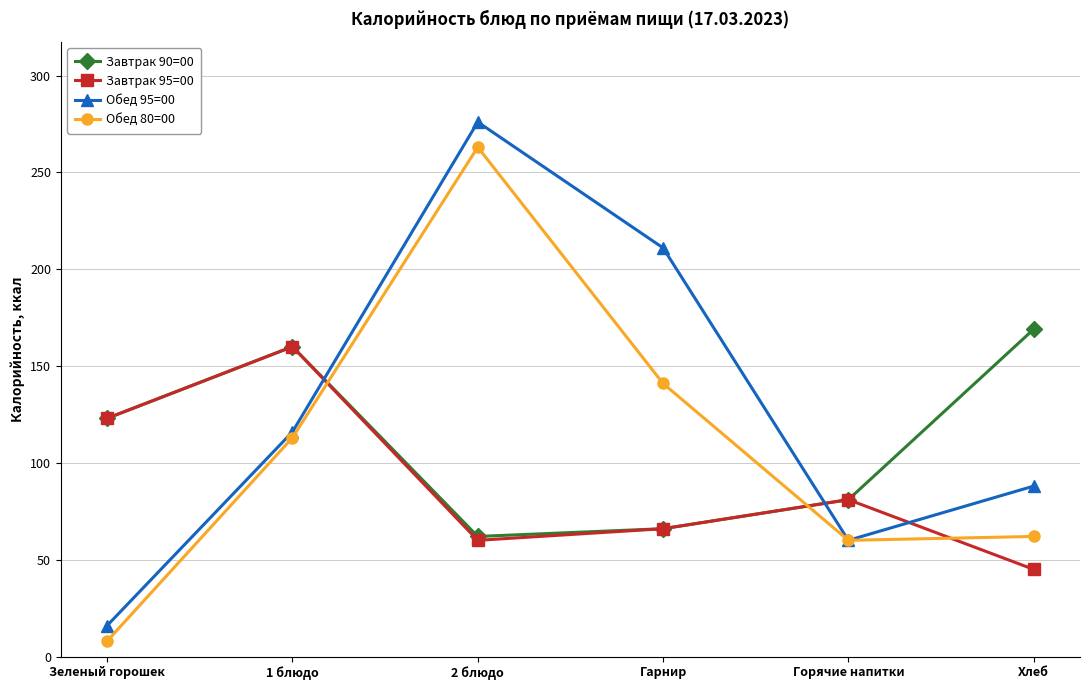

True or false: Обед 95=00 has a value of 16 at Зеленый горошек.

True